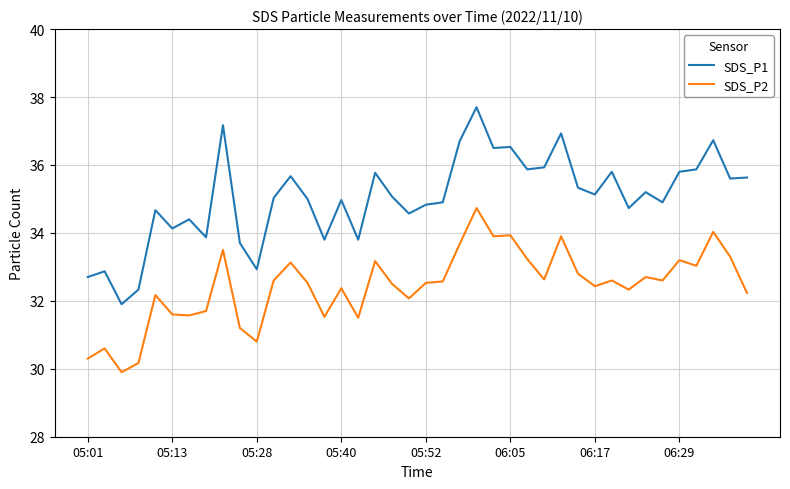

What is the lowest value of the SDS_P1 series?

31.9